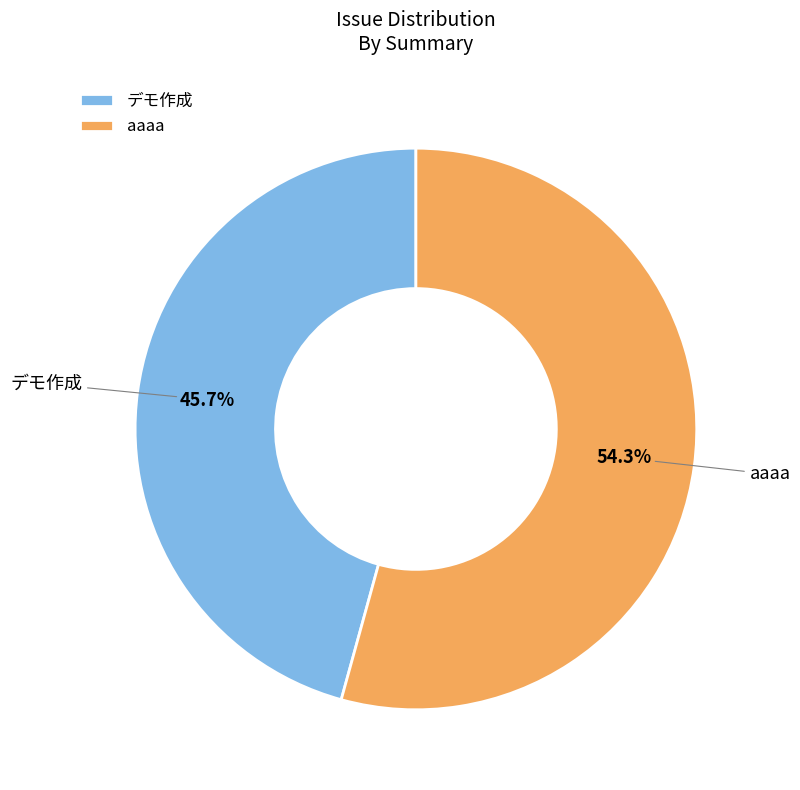

How many segments does this pie chart have?

2